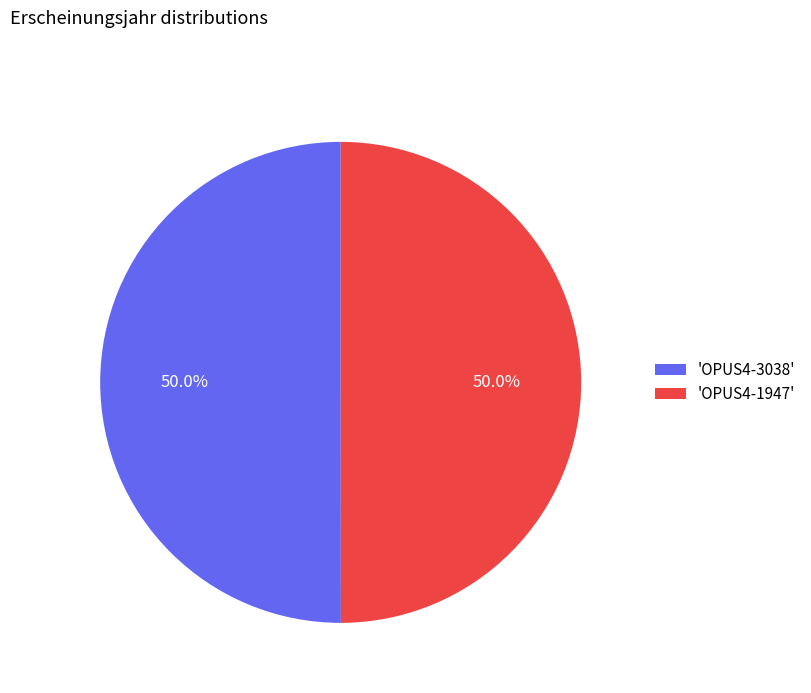

Approximately how many times larger is the value at 'OPUS4-3038' compared to 'OPUS4-1947'?

1.0